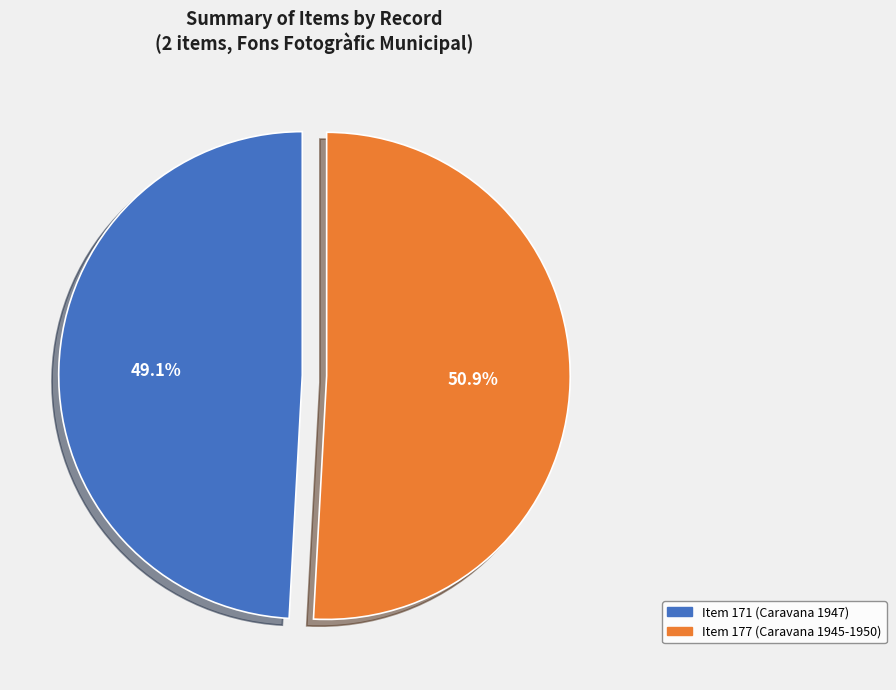

Which category has the biggest portion of the pie?

Item 177 (Caravana 1945-1950)